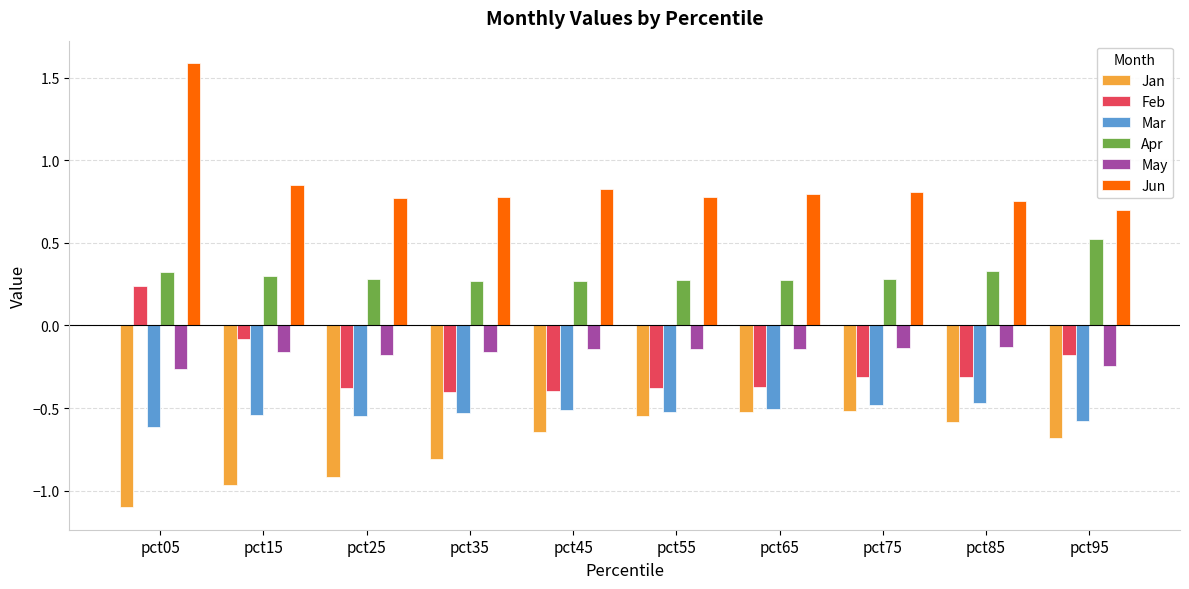

What is the sum of all Mar values?

-5.3